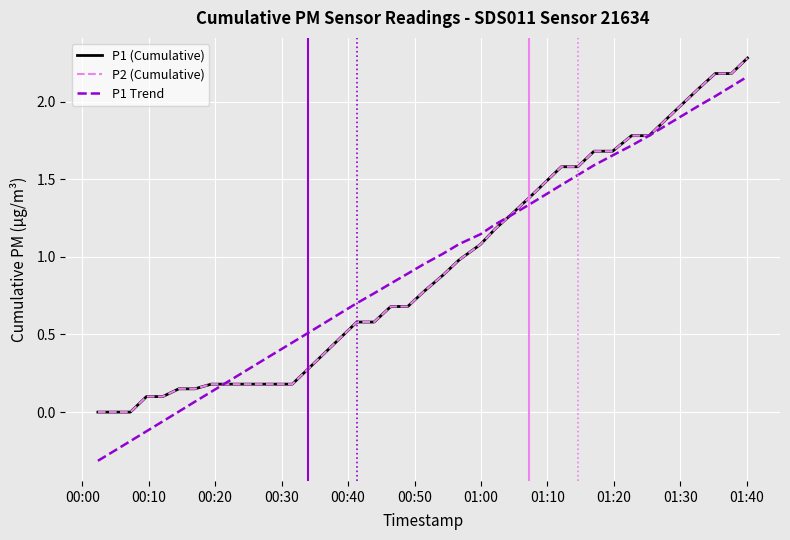

Is this an area chart (filled region under the line)?

No